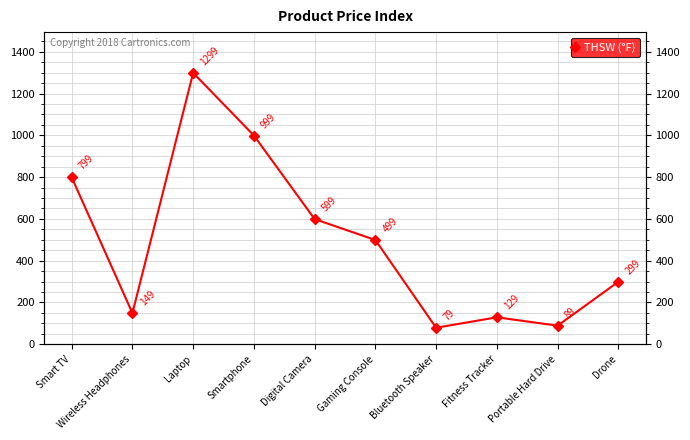

How many lines are shown in the chart?

1